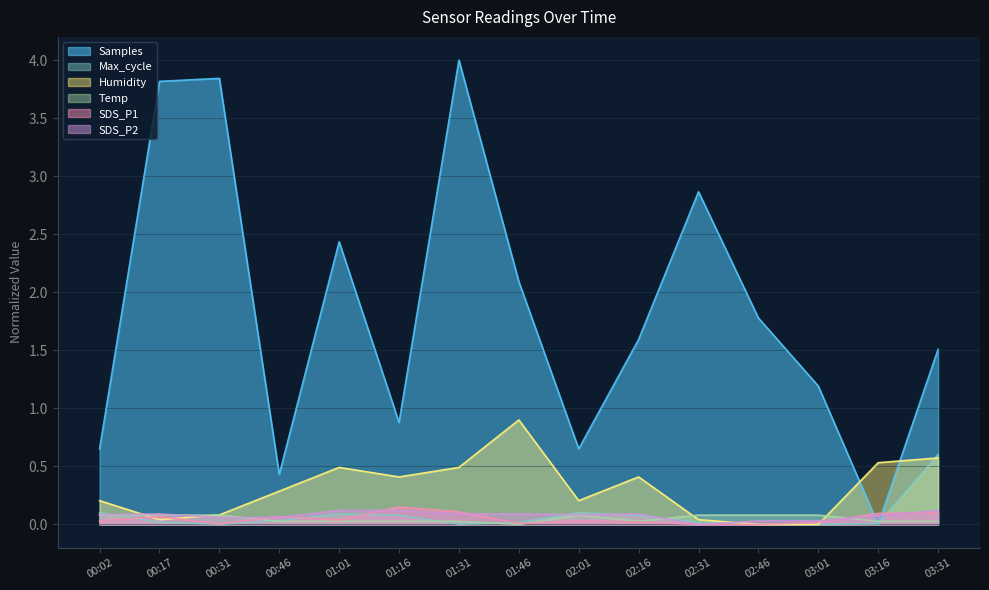

Reading left to right, what are all the values shown in this chart?

Samples: 00:02=0.7	00:17=3.8	00:31=3.8	00:46=0.4	01:01=2.4	01:16=0.9	01:31=4.0	01:46=2.1	02:01=0.7	02:16=1.6	02:31=2.9	02:46=1.8	03:01=1.2	03:16=0.0	03:31=1.5
Max_cycle: 00:02=0.1	00:17=0.0	00:31=0.0	00:46=0.0	01:01=0.1	01:16=0.1	01:31=0.0	01:46=0.0	02:01=0.1	02:16=0.1	02:31=0.0	02:46=0.0	03:01=0.0	03:16=0.0	03:31=0.6
SDS_P1: 00:02=0.0	00:17=0.1	00:31=0.0	00:46=0.1	01:01=0.0	01:16=0.1	01:31=0.1	01:46=0.0	02:01=0.0	02:16=0.0	02:31=0.0	02:46=0.0	03:01=0.0	03:16=0.1	03:31=0.1
SDS_P2: 00:02=0.1	00:17=0.1	00:31=0.1	00:46=0.1	01:01=0.1	01:16=0.1	01:31=0.1	01:46=0.1	02:01=0.1	02:16=0.1	02:31=0.0	02:46=0.0	03:01=0.0	03:16=0.1	03:31=0.1
Humidity: 00:02=0.2	00:17=0.0	00:31=0.1	00:46=0.3	01:01=0.5	01:16=0.4	01:31=0.5	01:46=0.9	02:01=0.2	02:16=0.4	02:31=0.0	02:46=0.0	03:01=0.0	03:16=0.5	03:31=0.6
Temp: 00:02=0.1	00:17=0.1	00:31=0.1	00:46=0.0	01:01=0.0	01:16=0.0	01:31=0.0	01:46=0.0	02:01=0.1	02:16=0.0	02:31=0.1	02:46=0.1	03:01=0.1	03:16=0.0	03:31=0.0